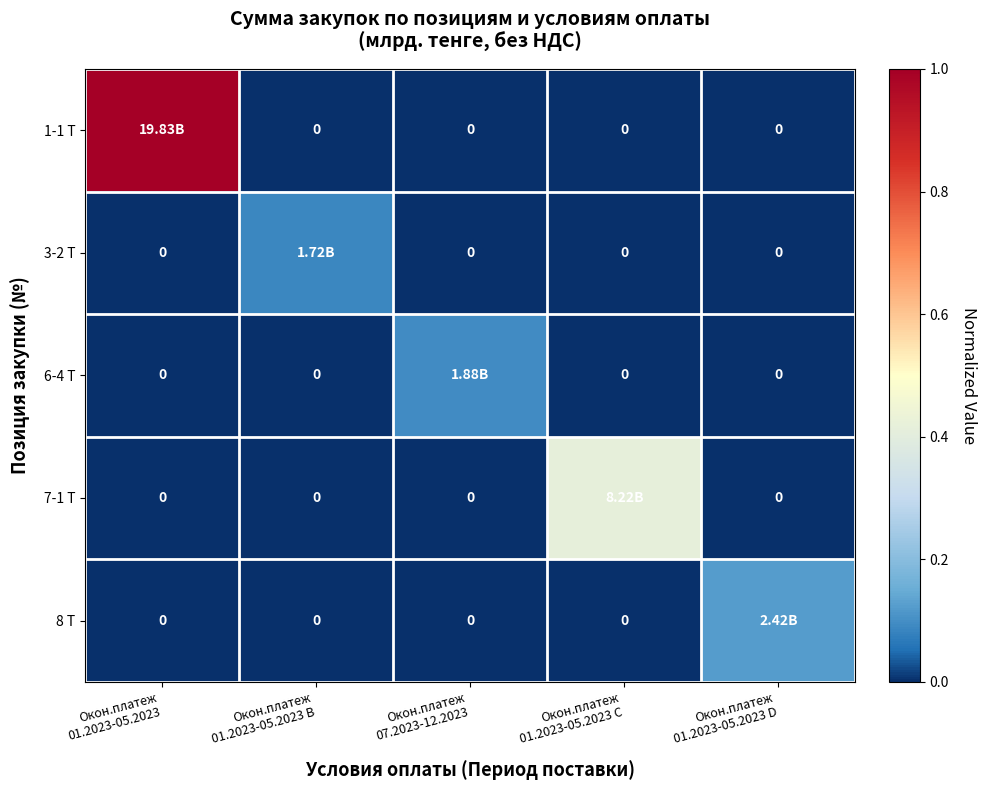

Rank the series by their maximum value, from lowest to highest.

3-2 Т, 6-4 Т, 8 Т, 7-1 Т, 1-1 Т